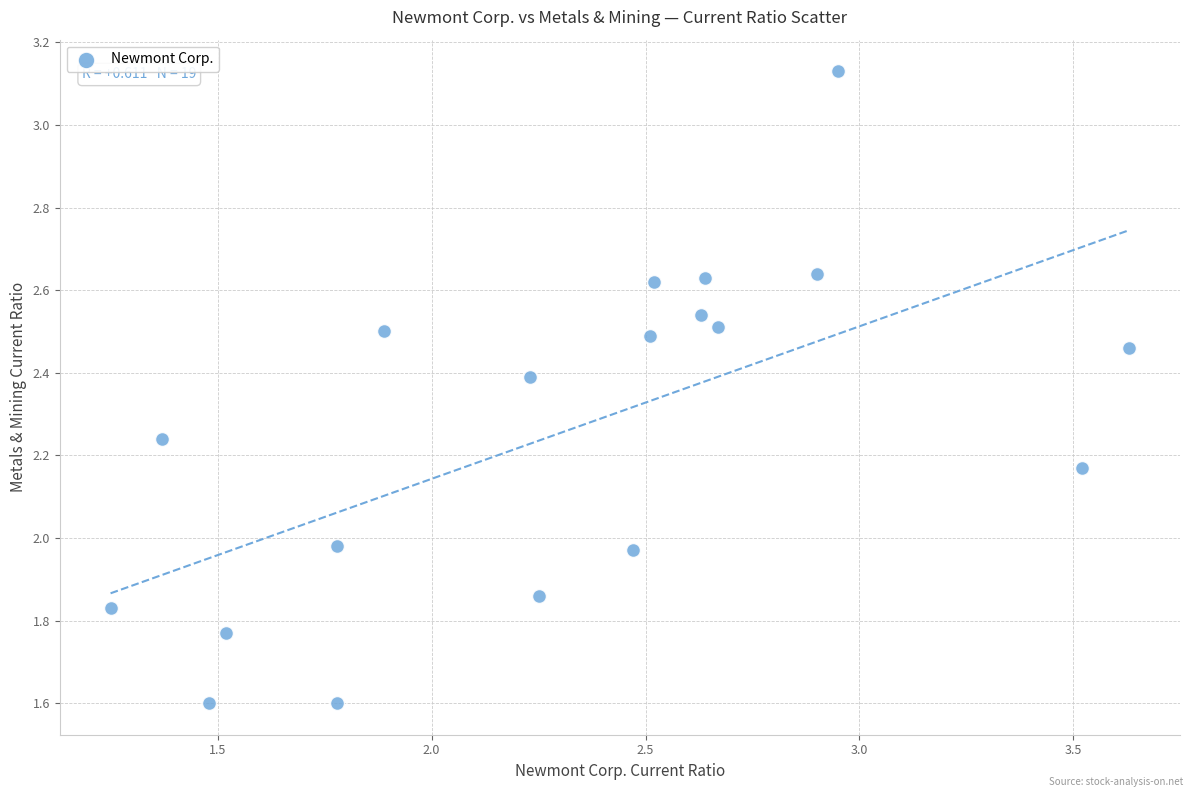

What is the range of X values (max minus min)?

2.4